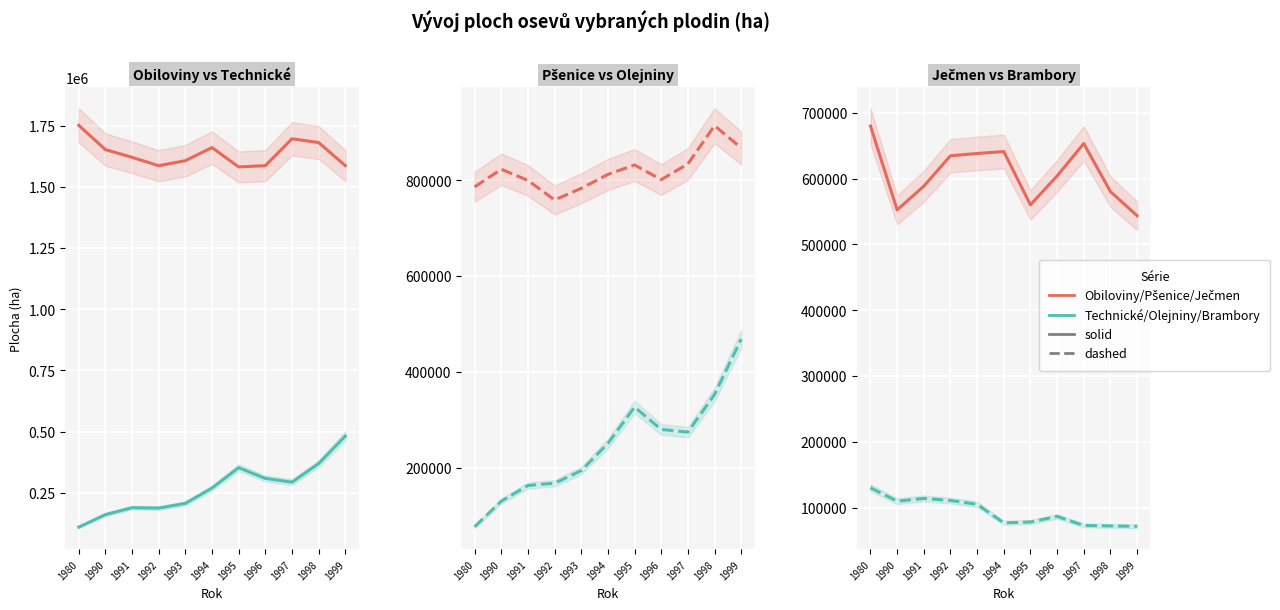

At which category does Ječmen celkem reach its first local peak?

1994